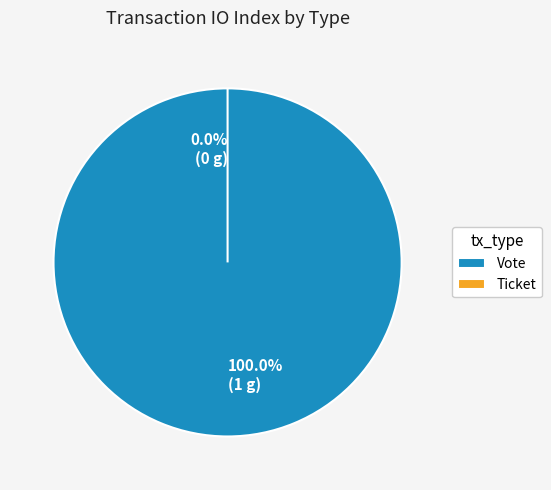

What is the change in value from Vote to Ticket?

-1